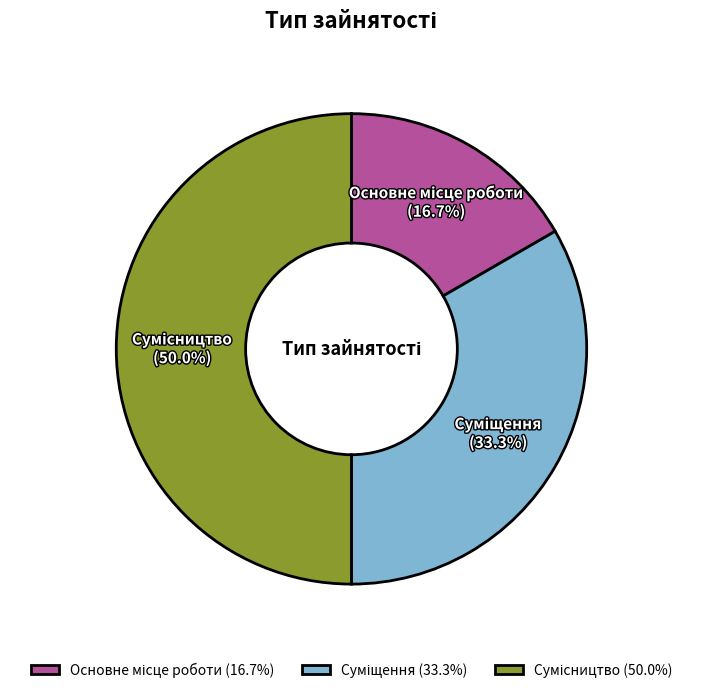

Which category has the smallest portion of the pie?

Основне місце роботи